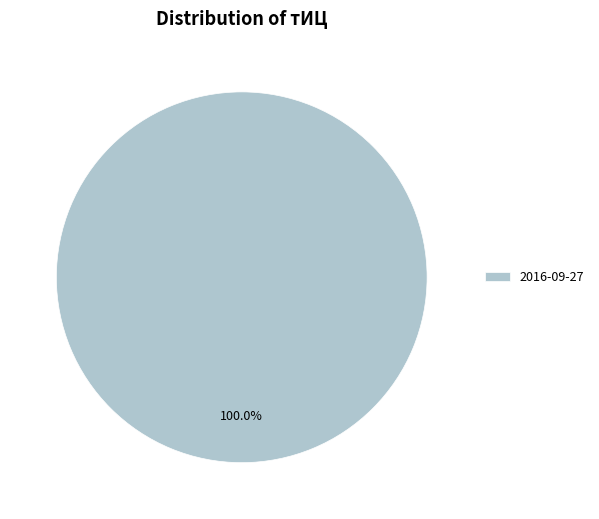

What is the majority slice?

2016-09-27